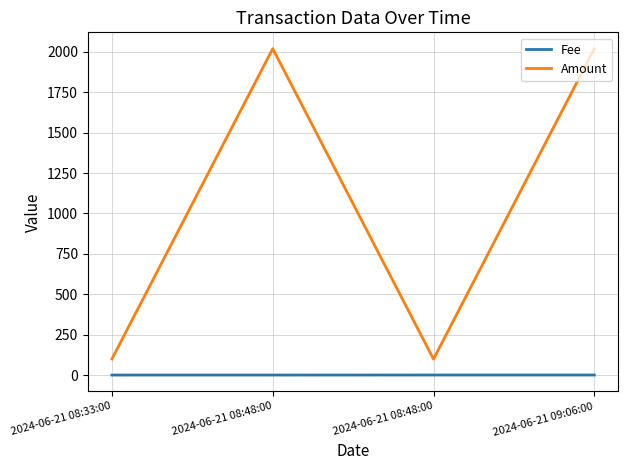

Between 2024-06-21 08:33:00 and 2024-06-21 08:48:00, which series saw the biggest shift?

Amount